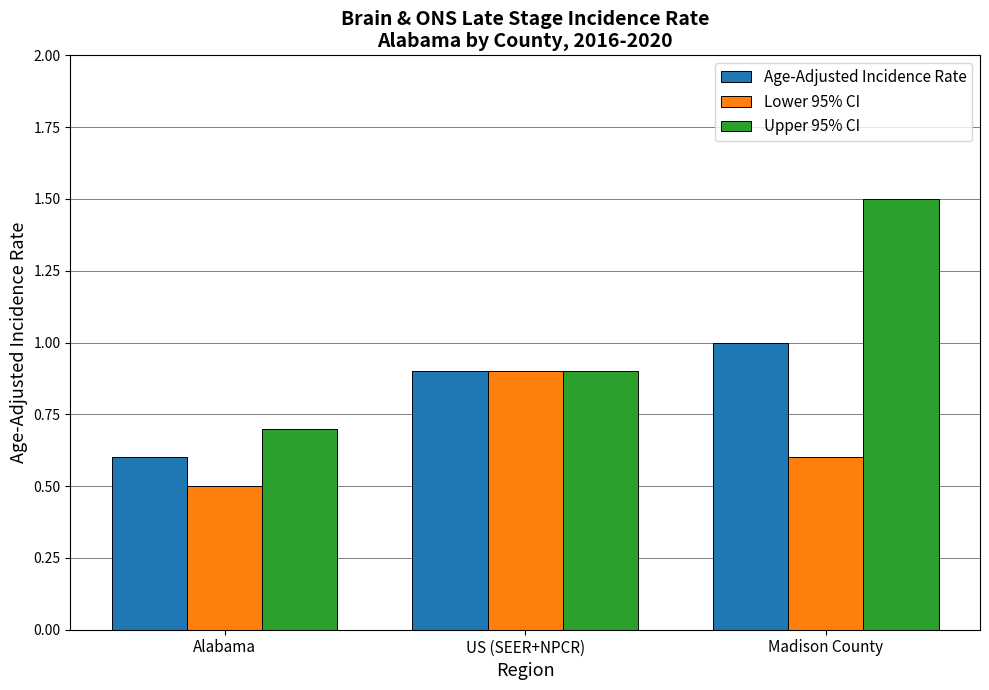

True or false: Age-Adjusted Incidence Rate has a value of 0.9 at US (SEER+NPCR).

True